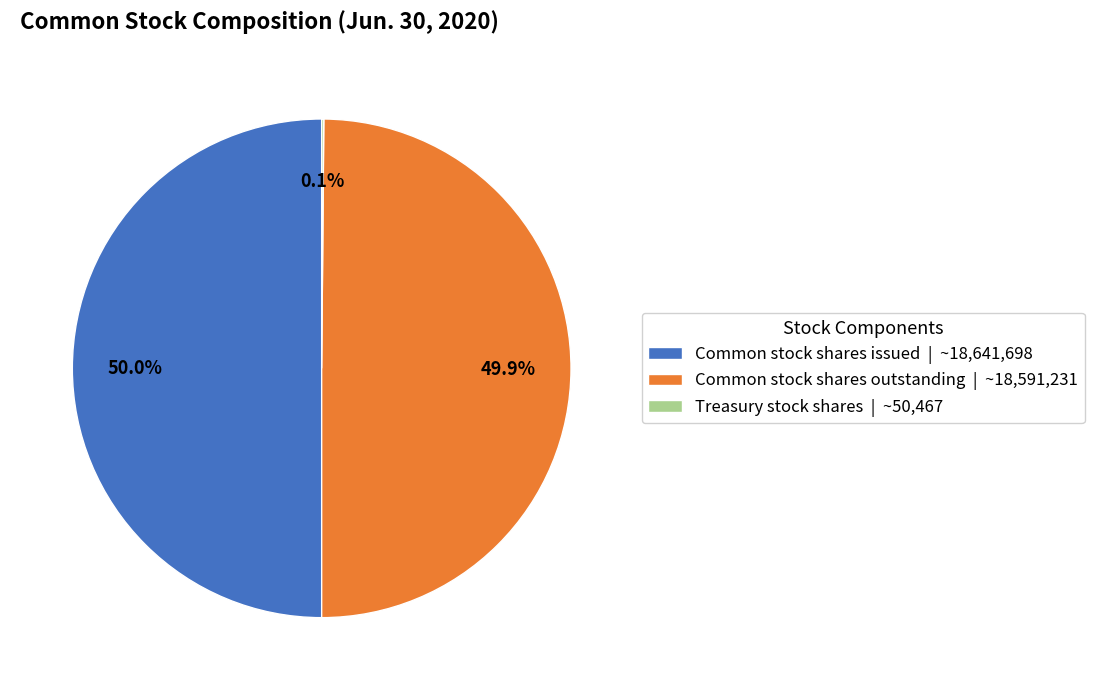

What percentage is the Common stock shares issued slice, to the nearest percent?

50%